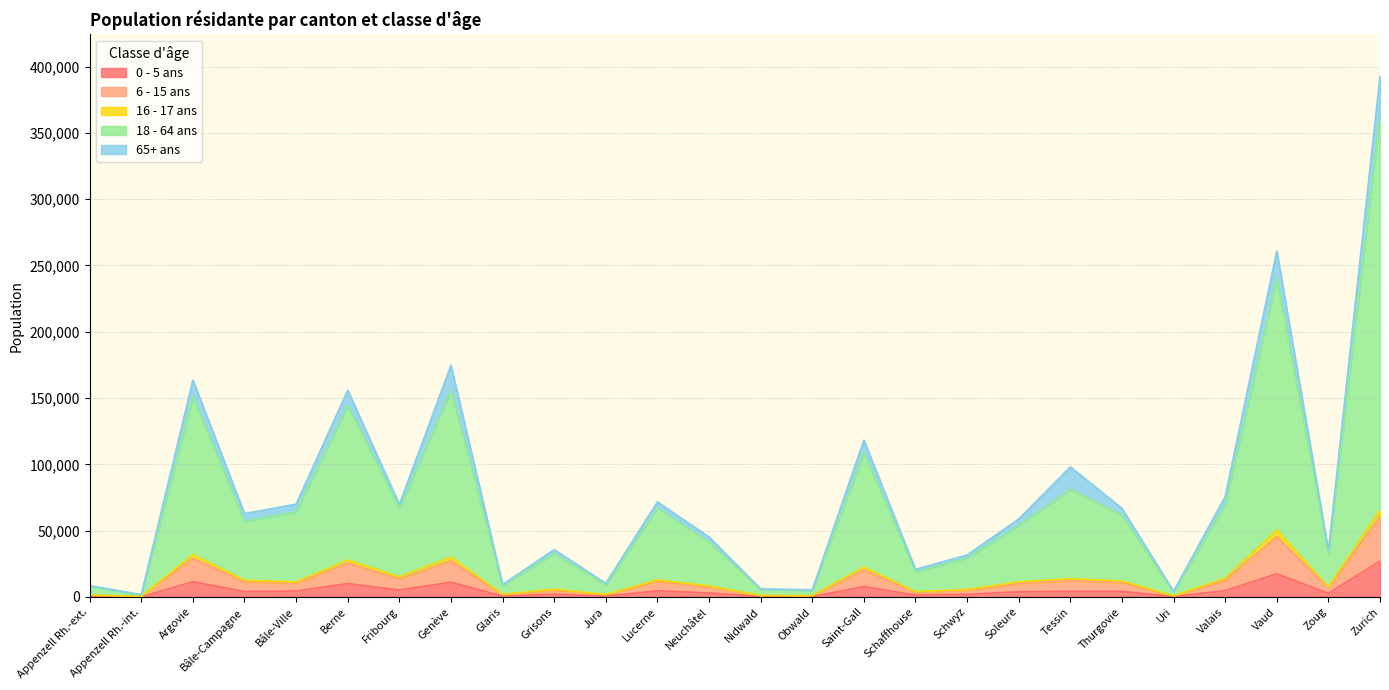

At which category is the sum across all series the highest?

Zurich